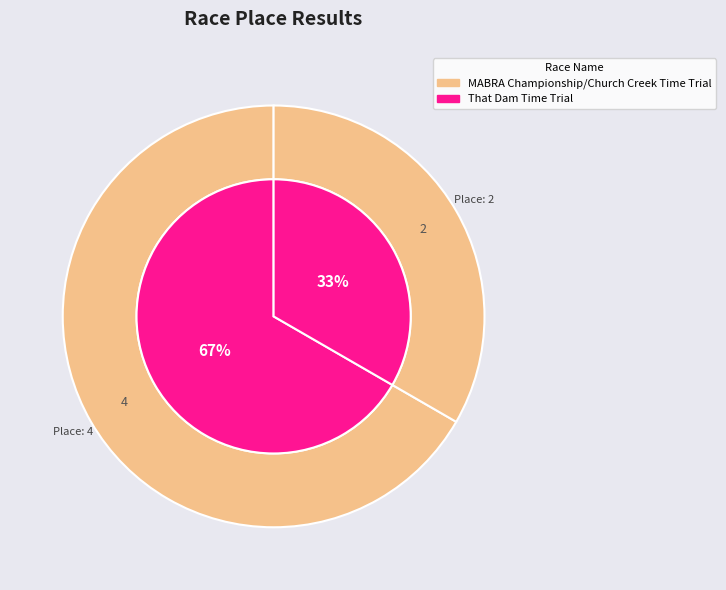

Is there a majority slice in this chart?

Yes